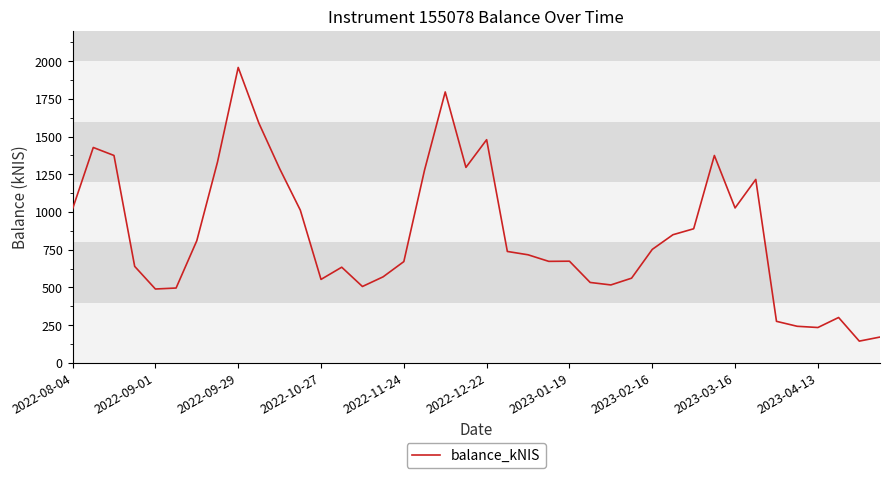

What is the greatest value displayed?

1958.5